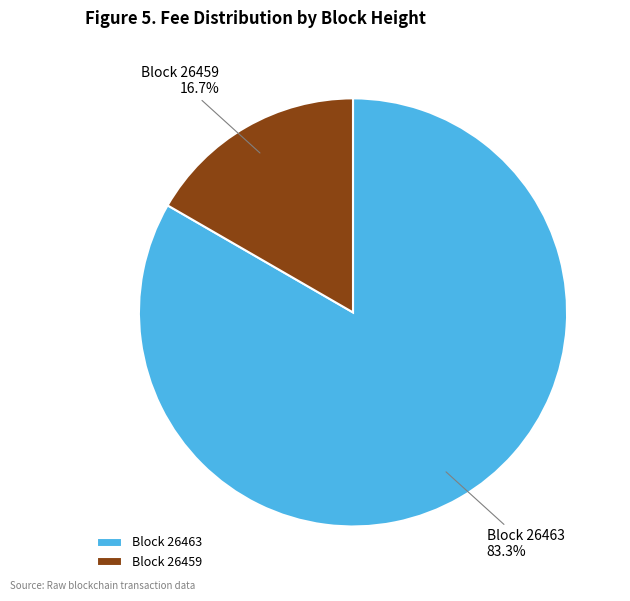

Is Block 26459 the majority of the pie?

No